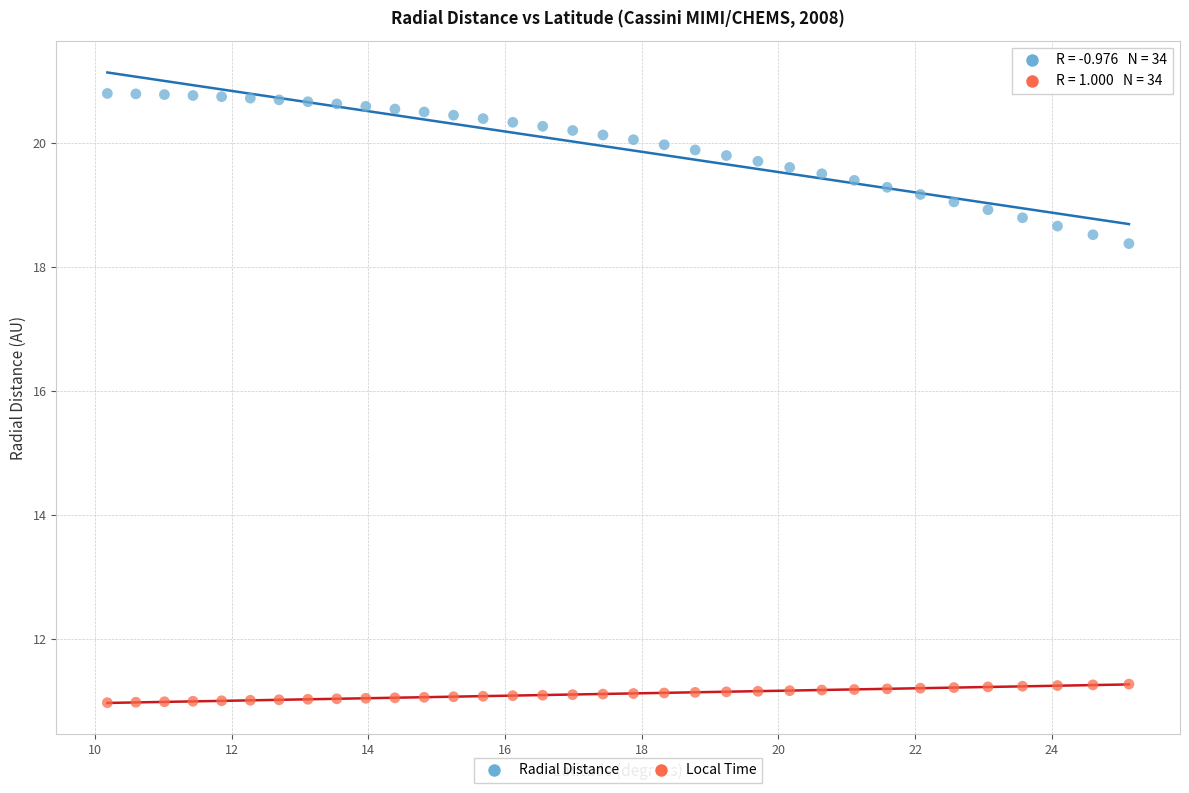

Which series reaches the minimum Y coordinate?

Local Time